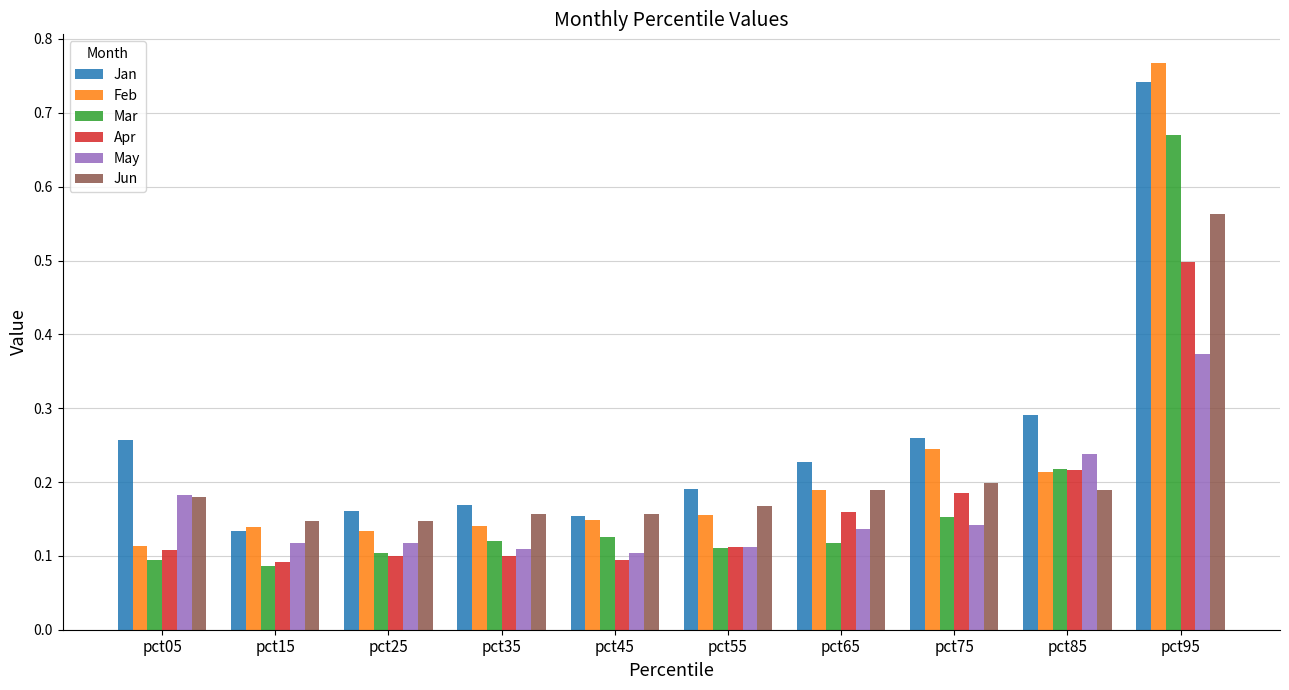

How many bars are there in total?

60